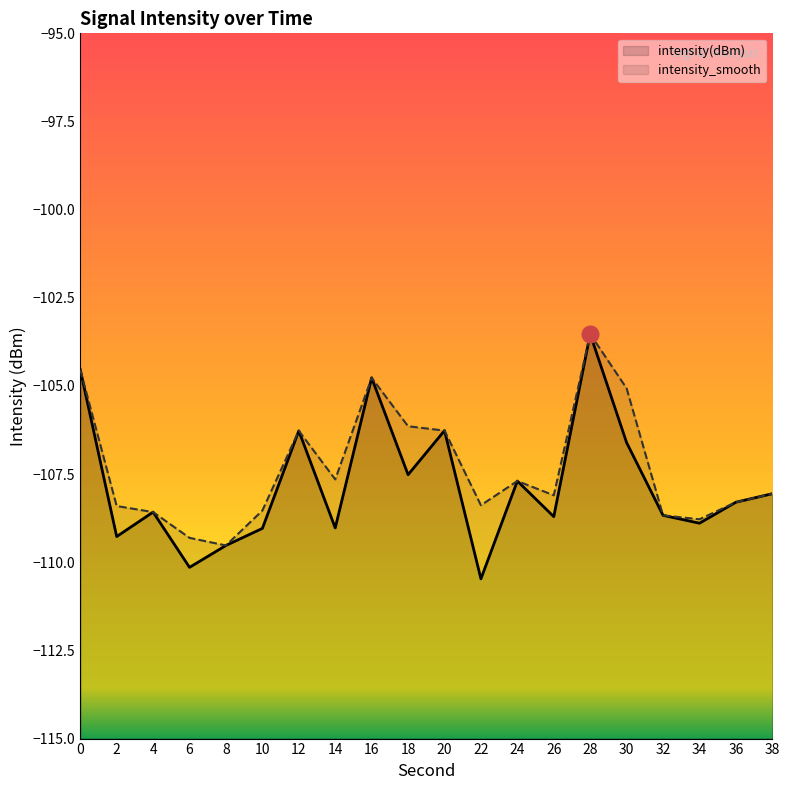

What is the maximum value shown in the chart?

-103.5